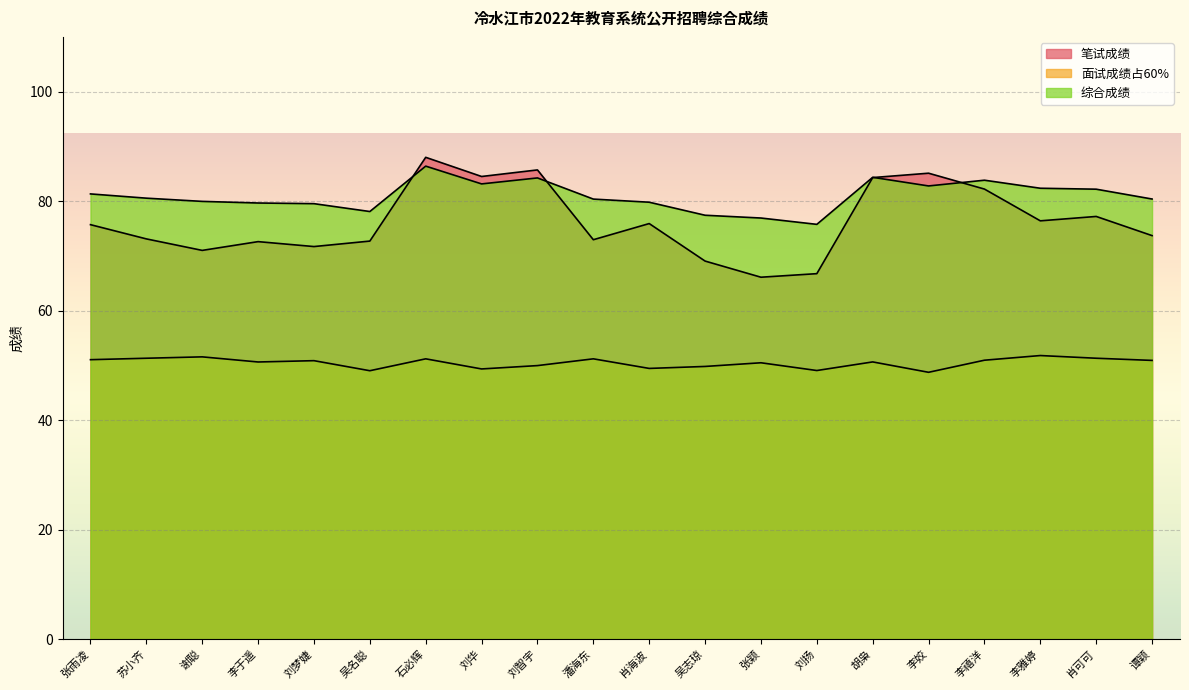

At how many categories does at least one series exceed 58?

20